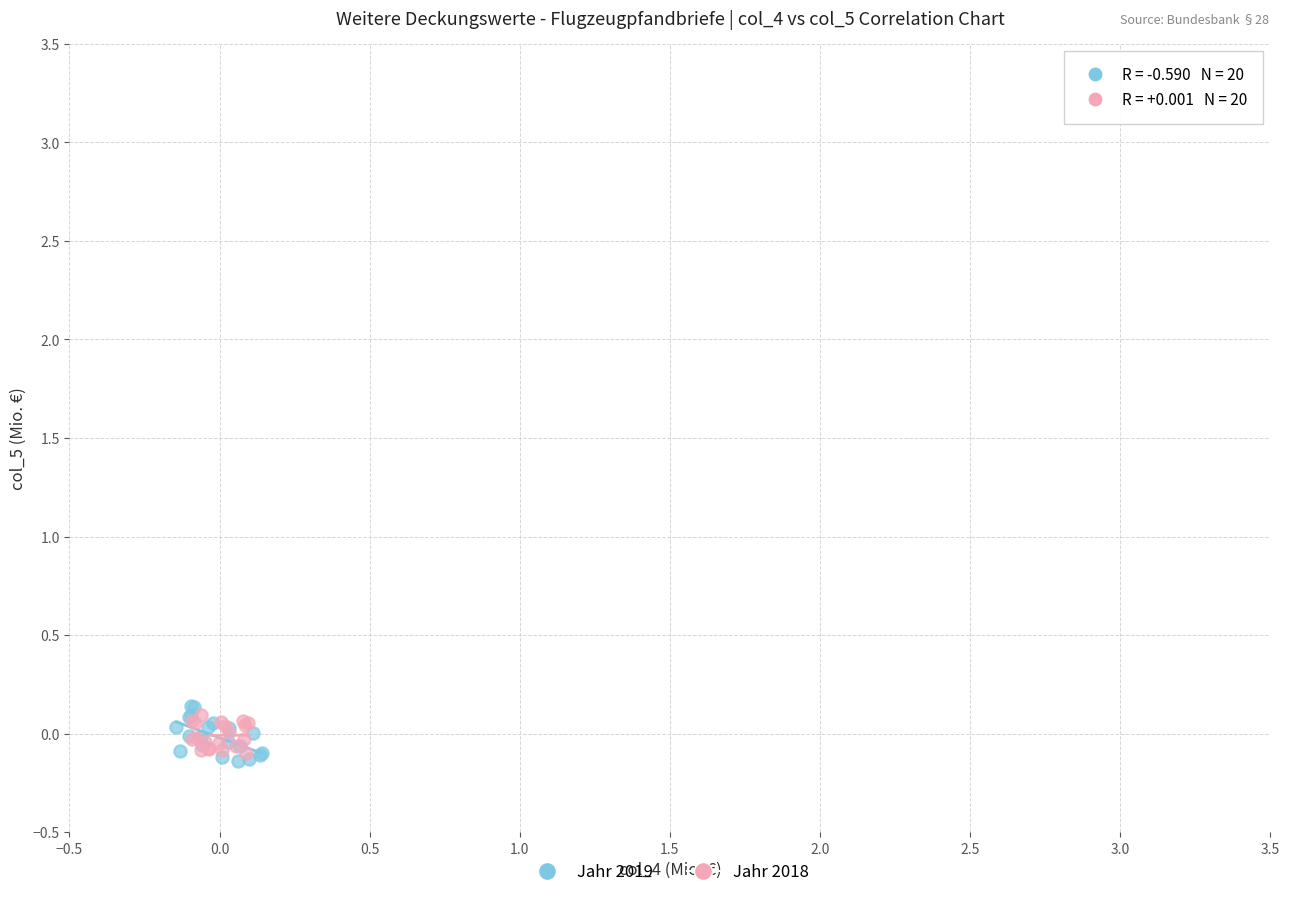

What are all the series names shown in the legend?

Jahr 2019, Jahr 2018